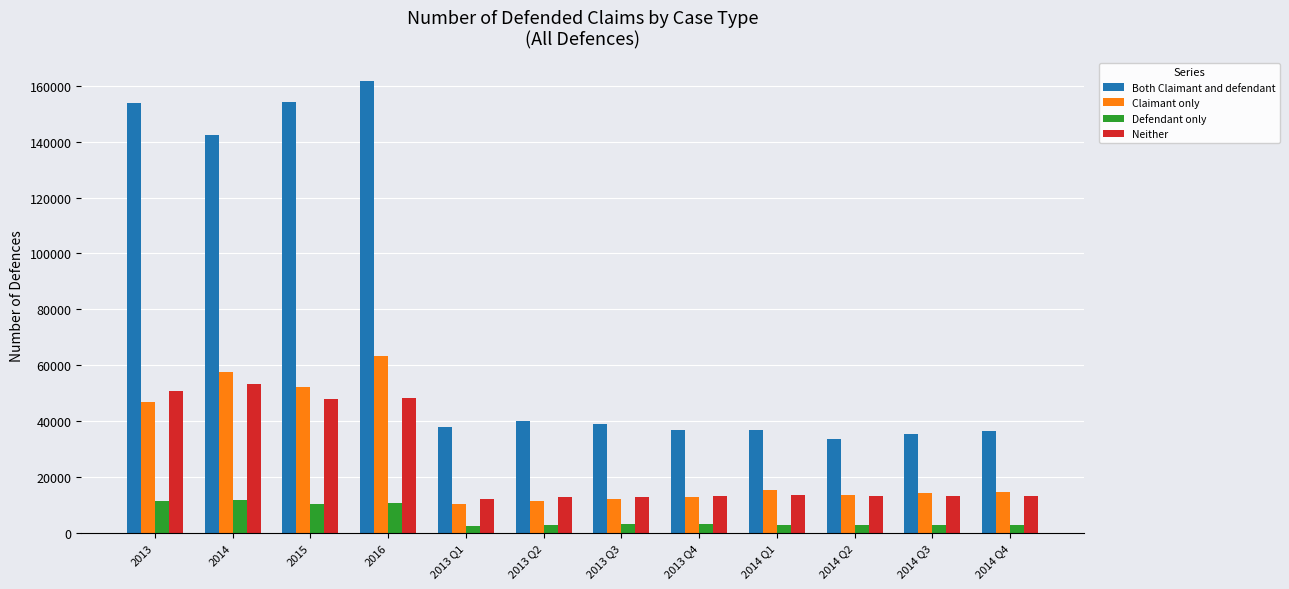

What is the difference between the Both Claimant and defendant values at 2013 Q3 and 2013 Q1?

967